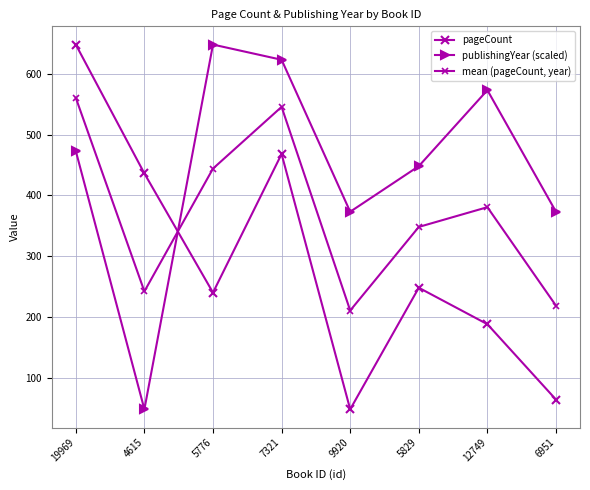

Count the number of categories in the chart.

8